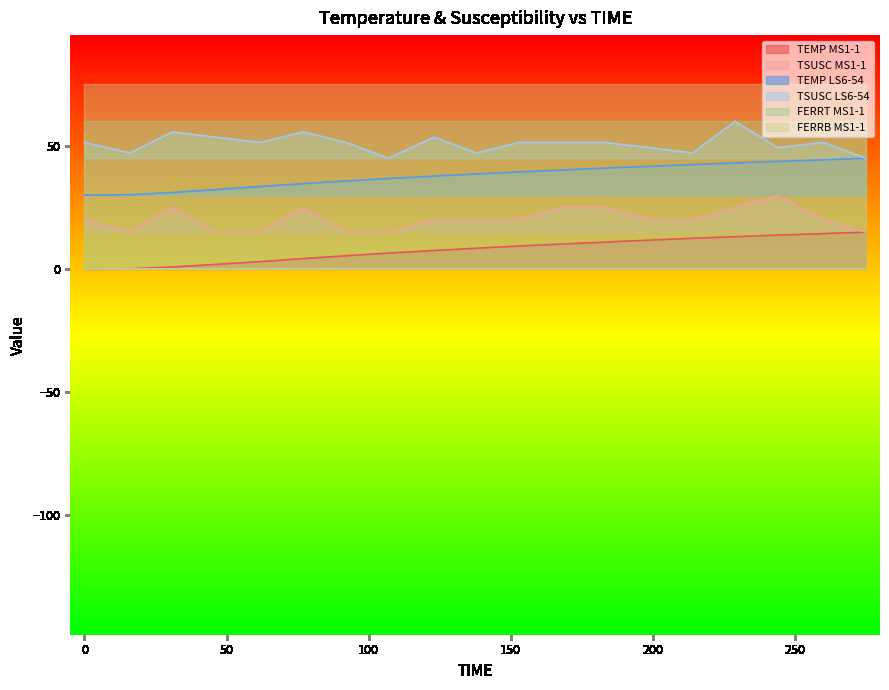

What is the value of the TEMP MS1-1 point at the 6th from the left?

4.2